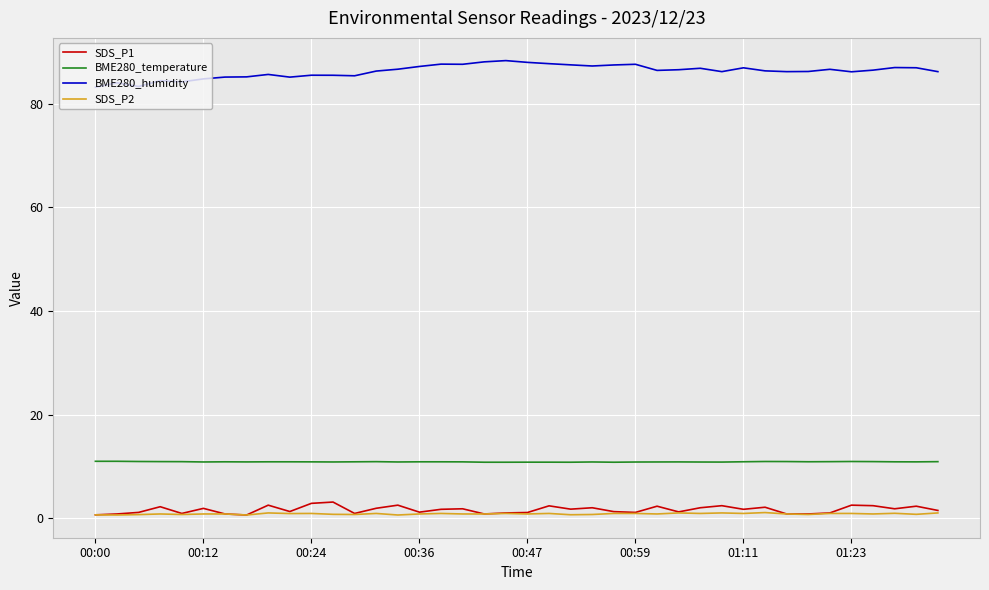

True or false: SDS_P1 and BME280_humidity cross at least once.

False